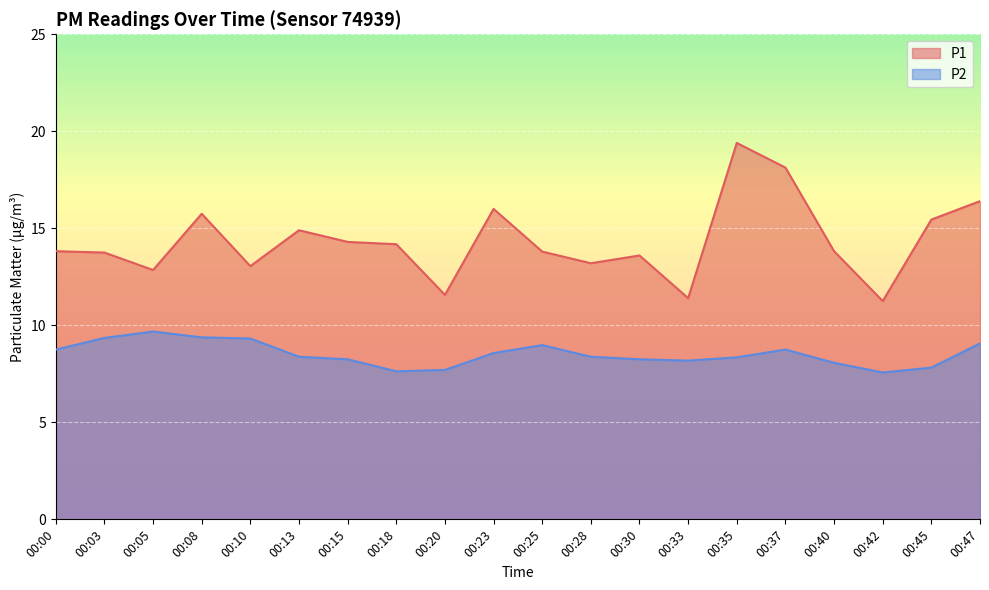

What is the difference between the highest and lowest values at 00:47?

7.3